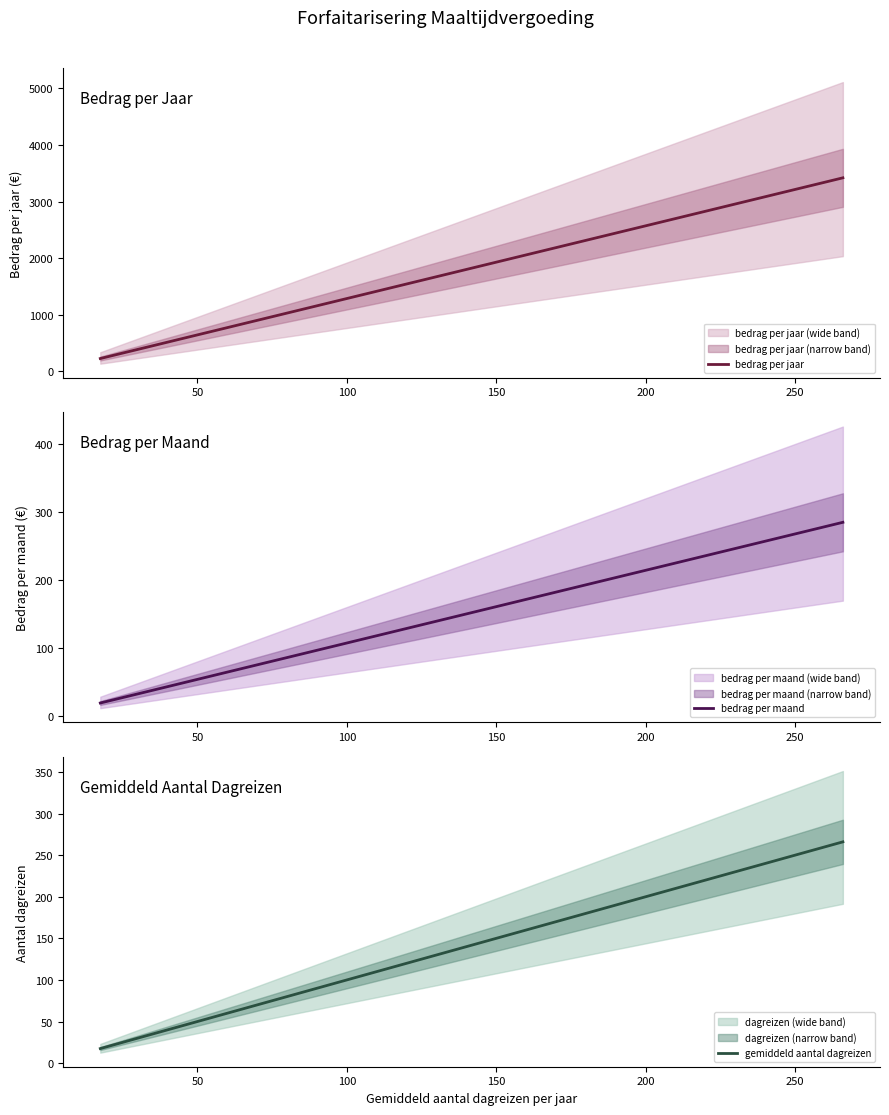

What is the maximum value for bedrag per jaar?

3419.9